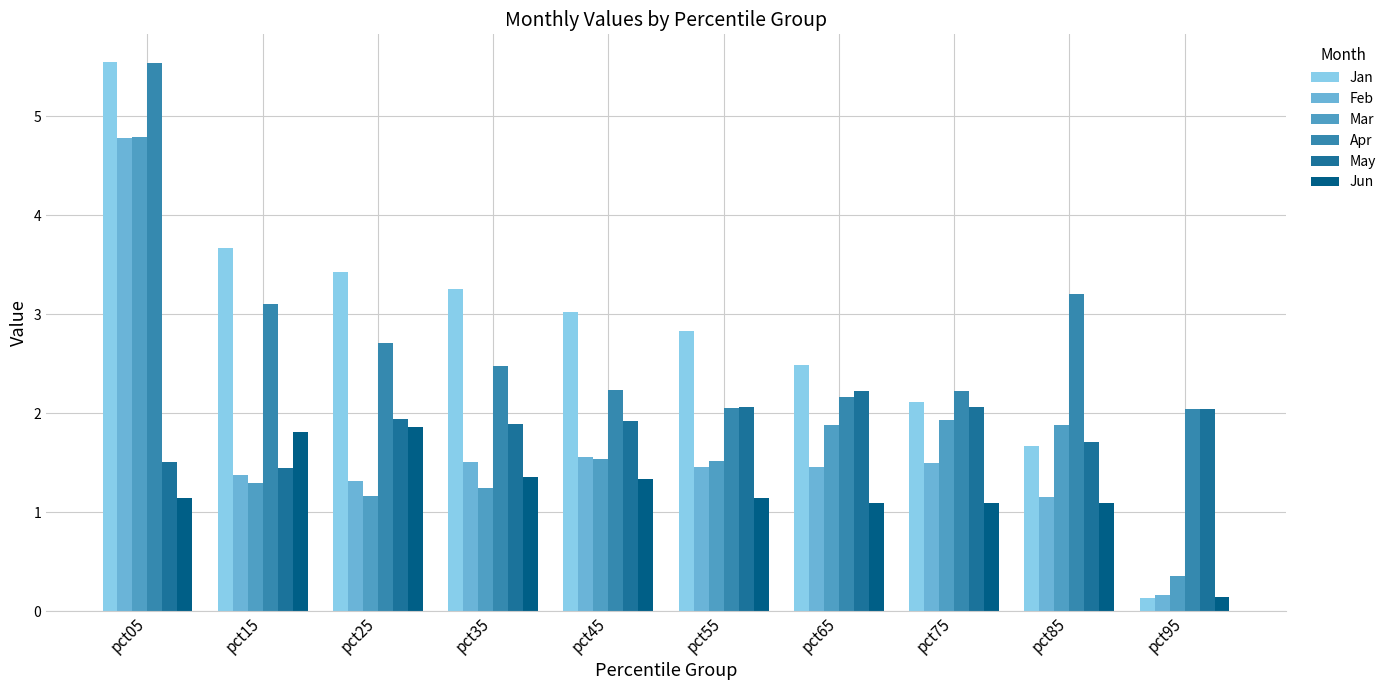

What is the difference between the maximum and minimum values in the Feb series?

4.6